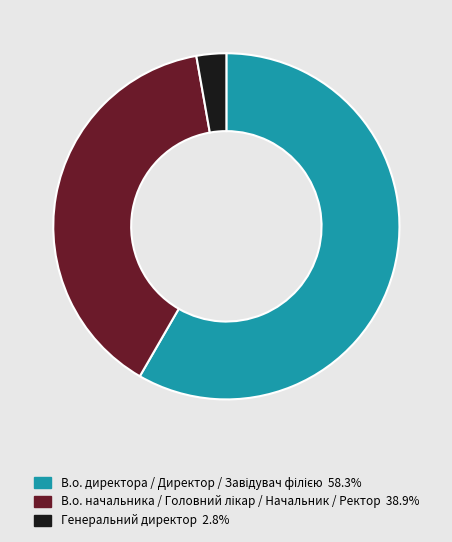

Is there a majority slice in this chart?

Yes